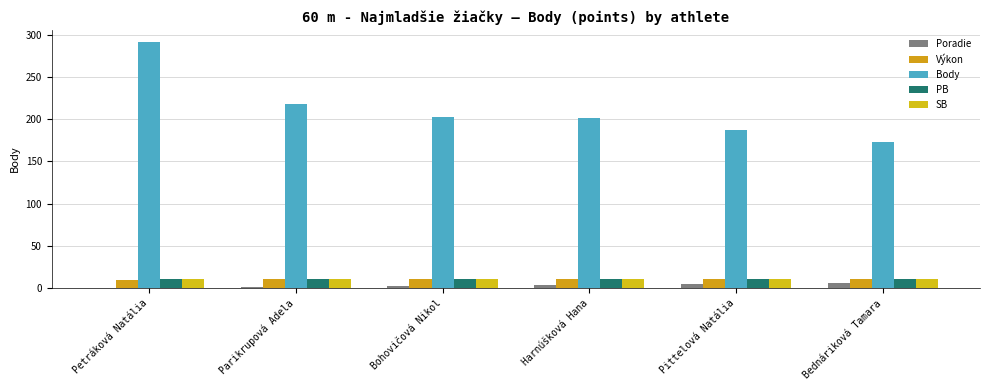

How many bars are there in each group?

5